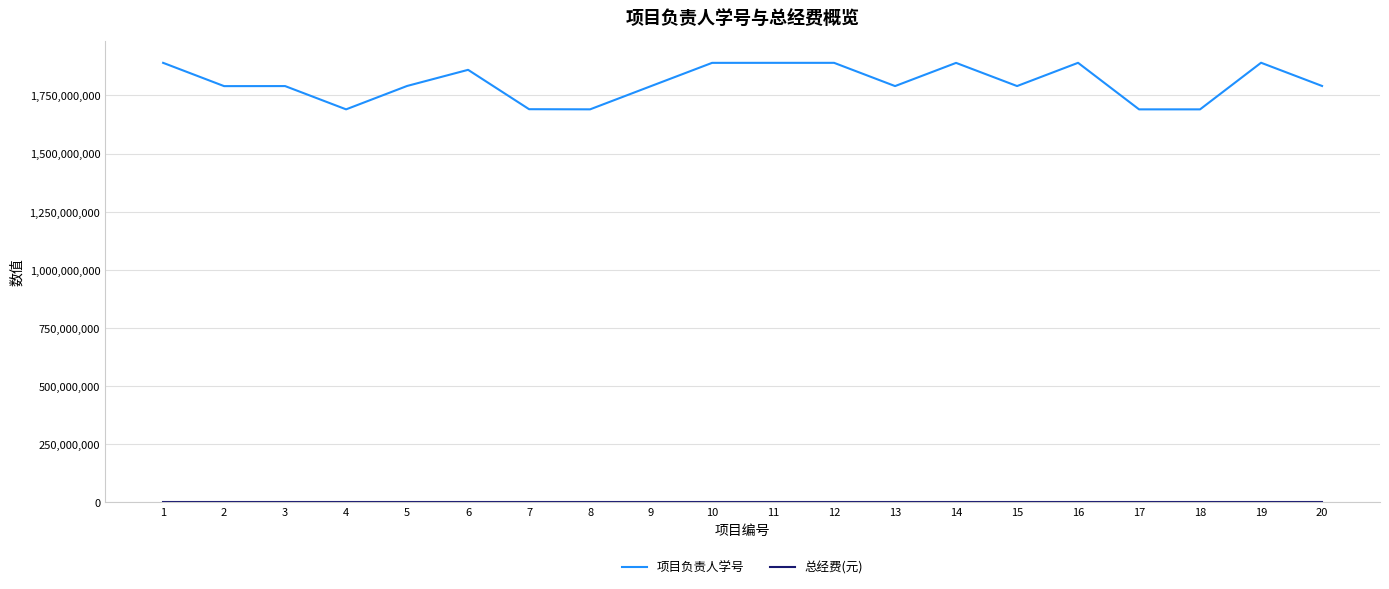

Which series has the largest total across all categories?

项目负责人学号